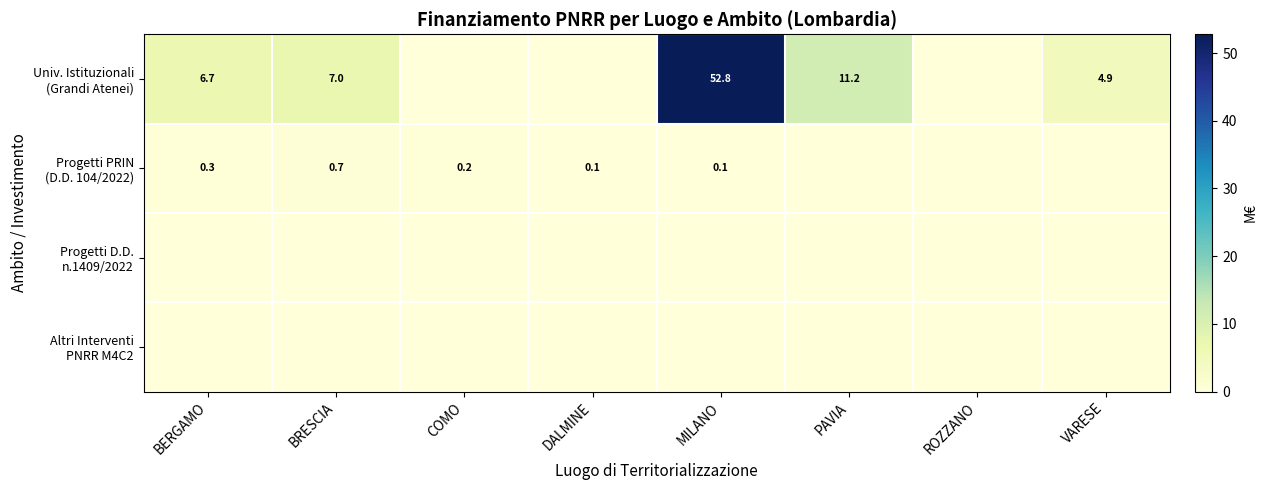

At which label is Altri Interventi PNRR M4C2 closest to 0?

BERGAMO